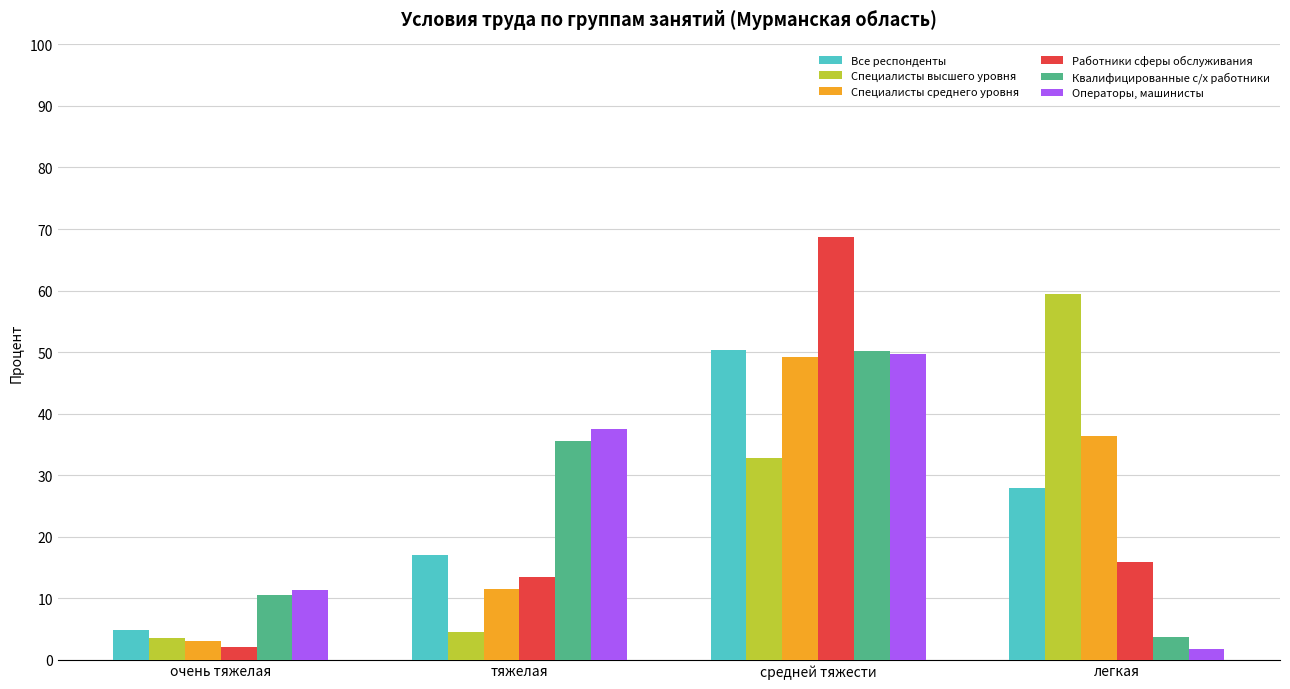

Which category has the lowest value in the Квалифицированные с/х работники series?

легкая